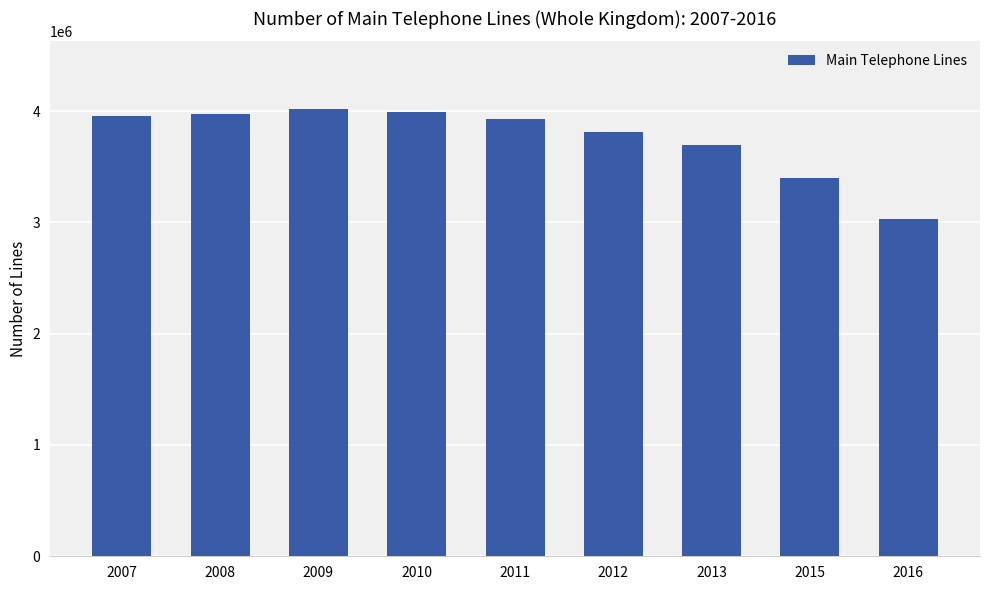

What is the difference between the maximum and minimum values?

992048